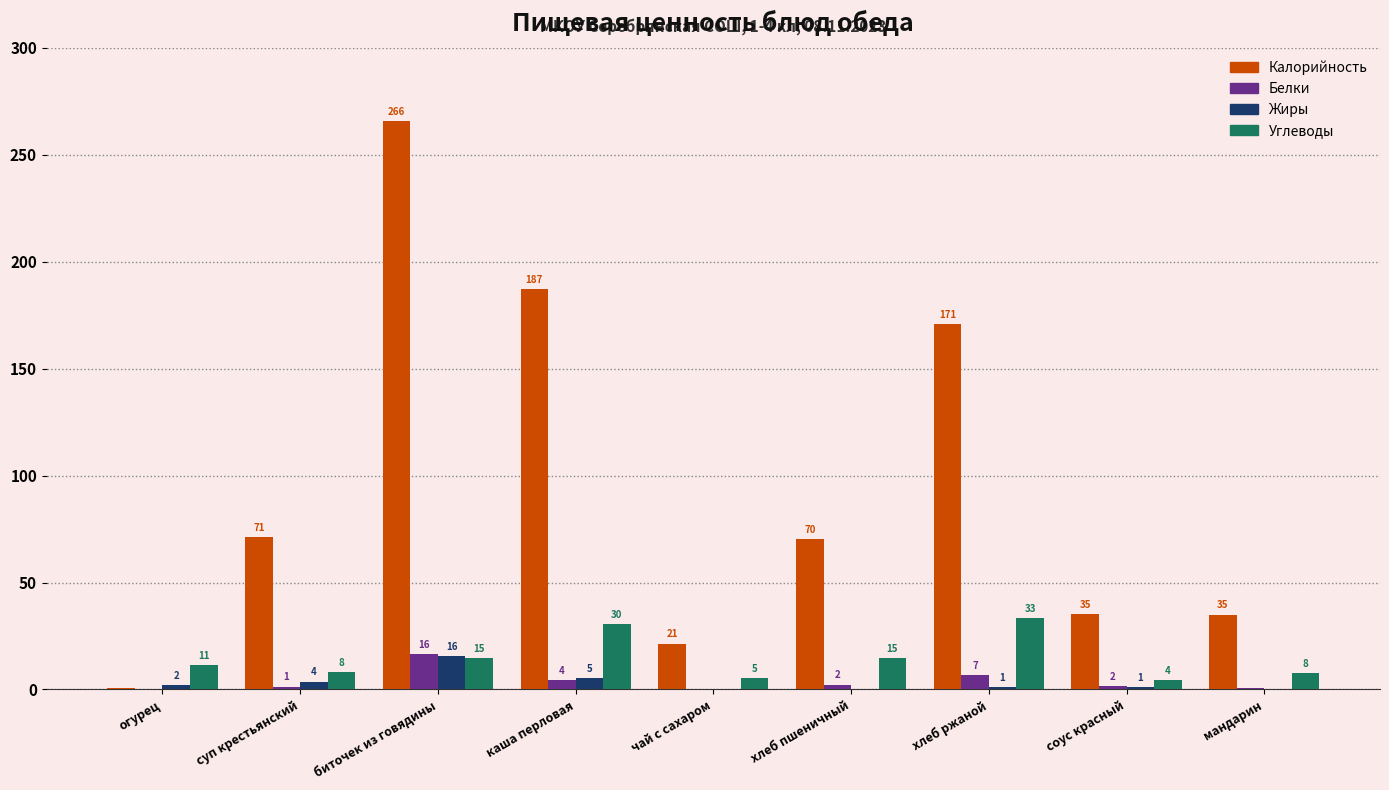

What is the value of the Жиры bar at the 1st from the left?

2.0